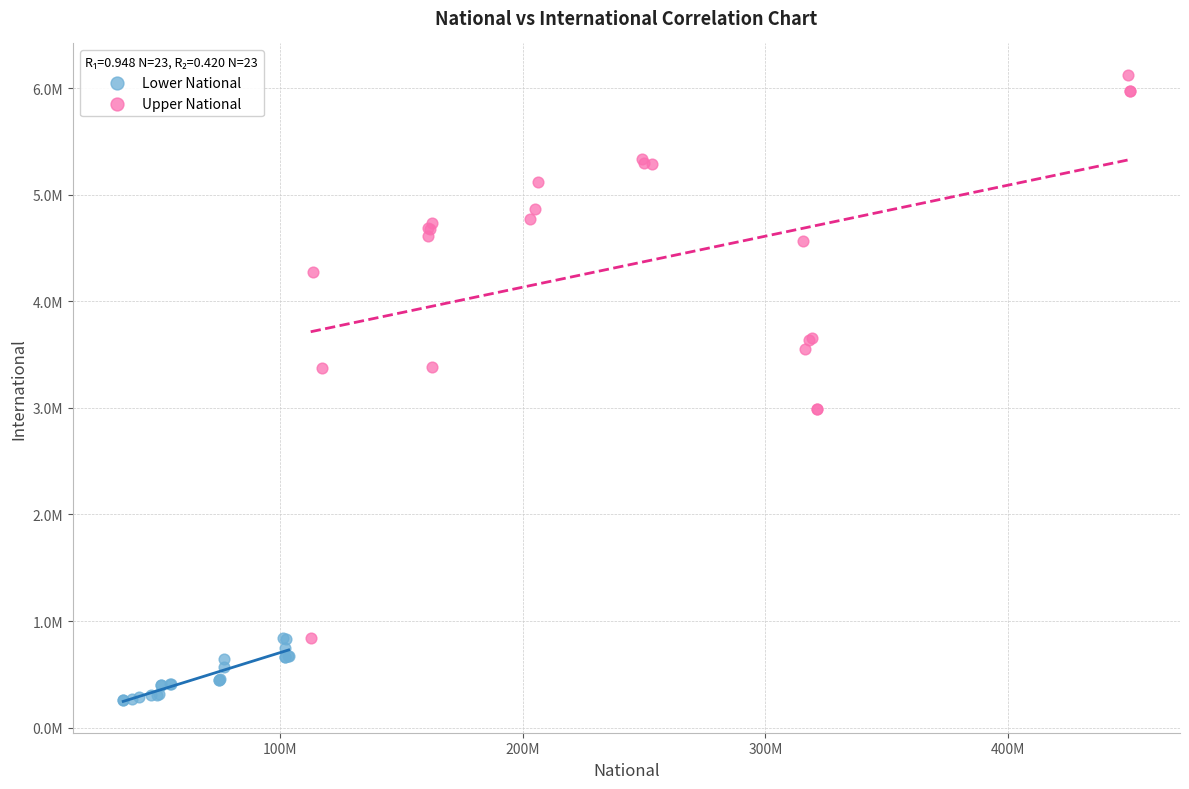

Which series reaches the minimum Y coordinate?

Lower National